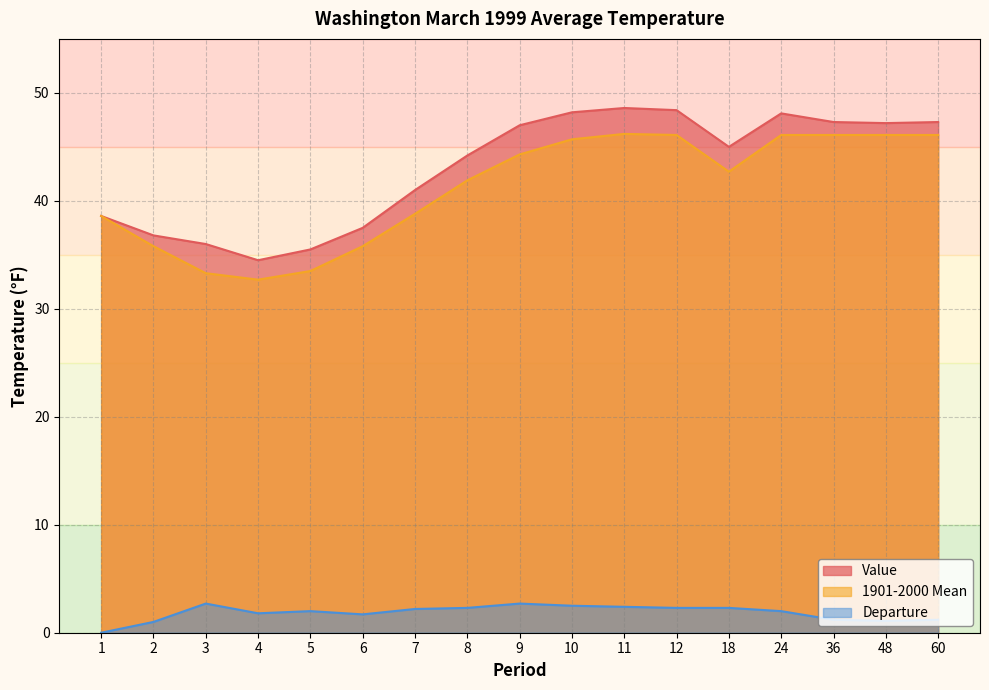

Reading right to left, transcribe all the data shown in this chart.

Value: 60=47.3	48=47.2	36=47.3	24=48.1	18=45.0	12=48.4	11=48.6	10=48.2	9=47.0	8=44.2	7=41.0	6=37.5	5=35.5	4=34.5	3=36.0	2=36.8	1=38.6
1901-2000 Mean: 60=46.1	48=46.1	36=46.1	24=46.1	18=42.7	12=46.1	11=46.2	10=45.7	9=44.3	8=41.9	7=38.8	6=35.8	5=33.5	4=32.7	3=33.3	2=35.8	1=38.6
Departure: 60=1.2	48=1.1	36=1.2	24=2.0	18=2.3	12=2.3	11=2.4	10=2.5	9=2.7	8=2.3	7=2.2	6=1.7	5=2.0	4=1.8	3=2.7	2=1.0	1=0.0